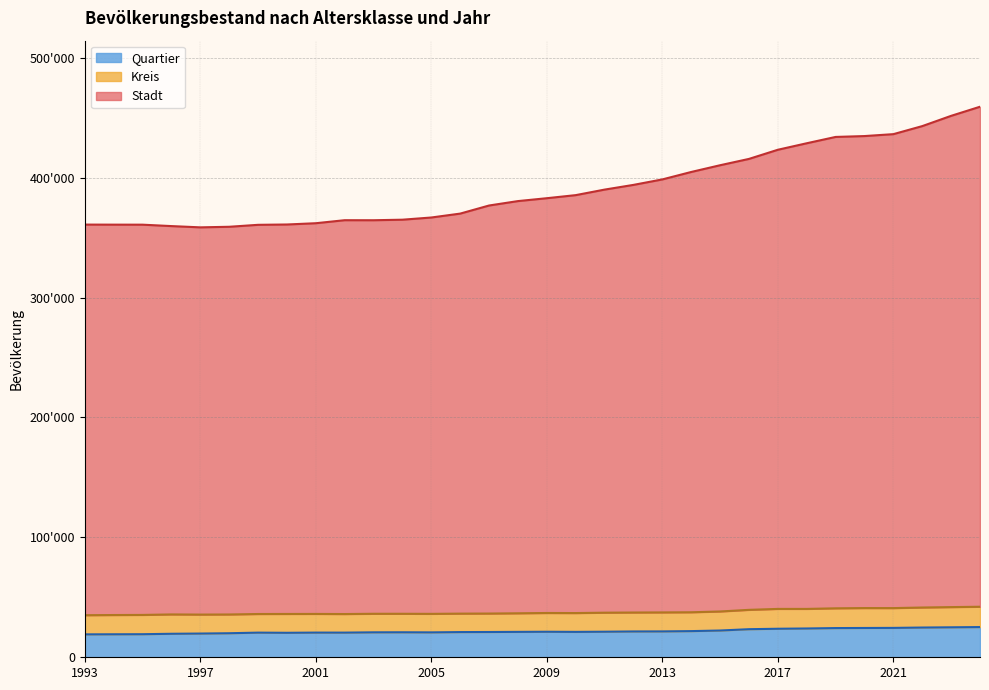

True or false: Quartier and Kreis intersect in this chart.

False